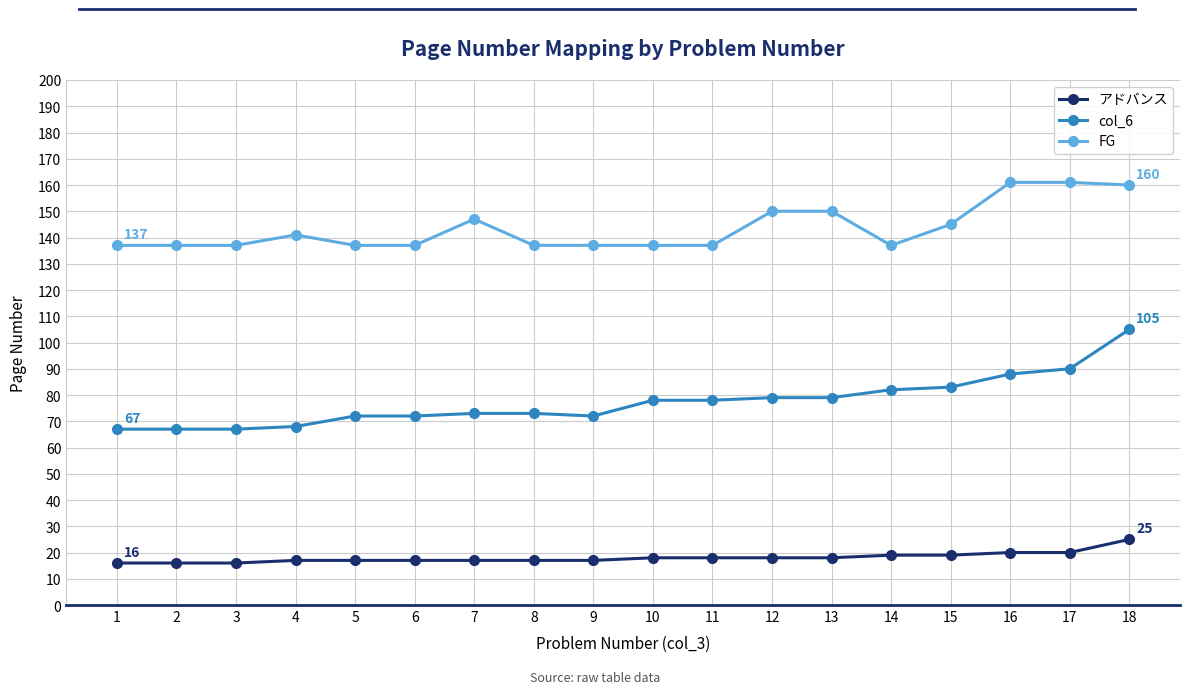

What is the difference between the highest and lowest values at 5?

120